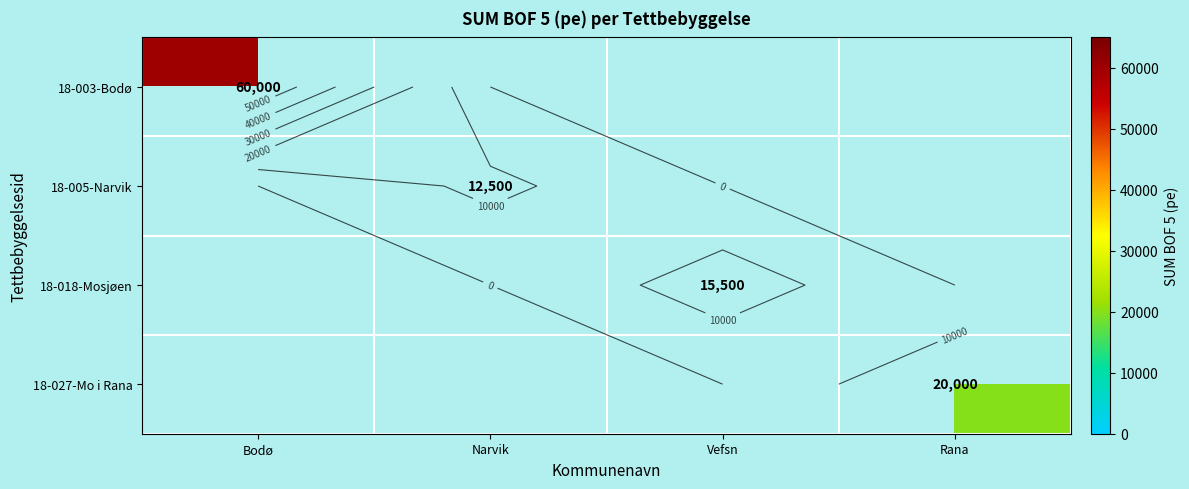

What is the sum of all 18-003-Bodø values?

60000